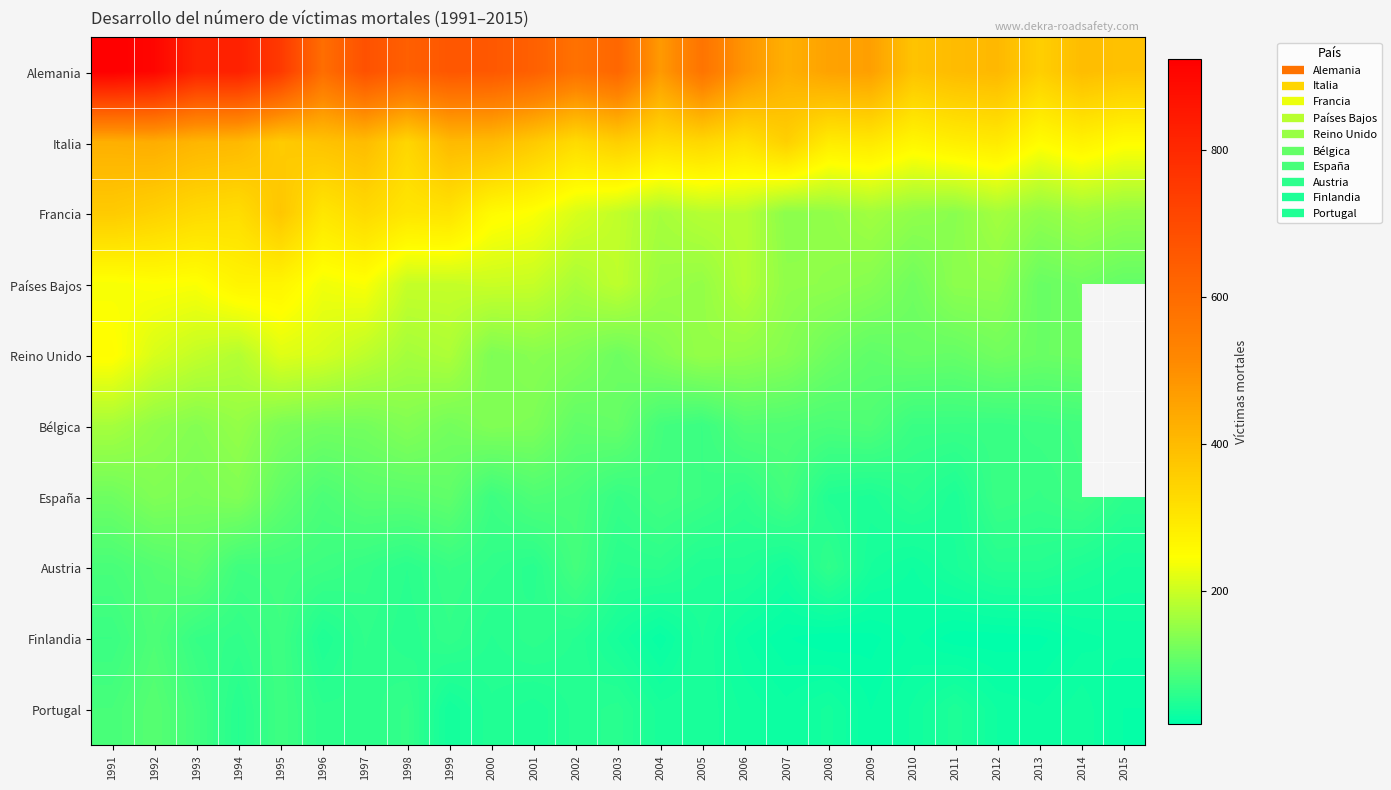

At which label is Portugal closest to 60?

1996